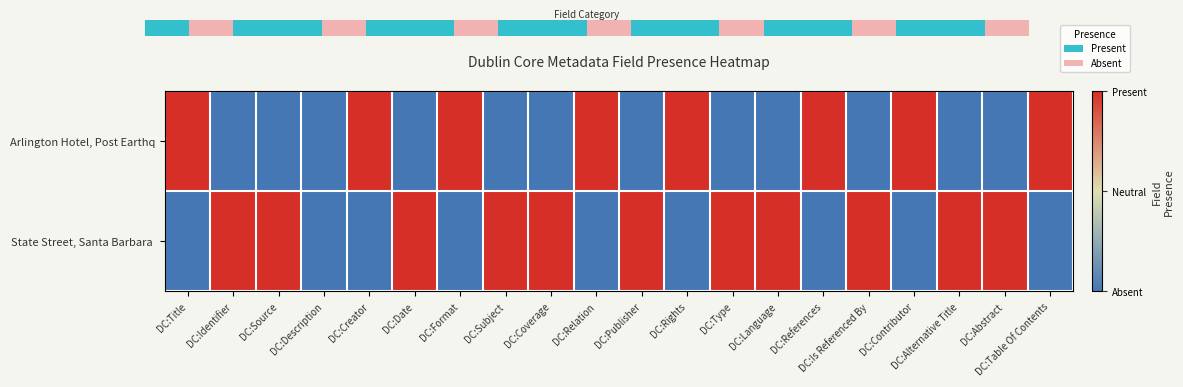

Rank the series by their average value, from lowest to highest.

Arlington Hotel, Post Earthq, State Street, Santa Barbara